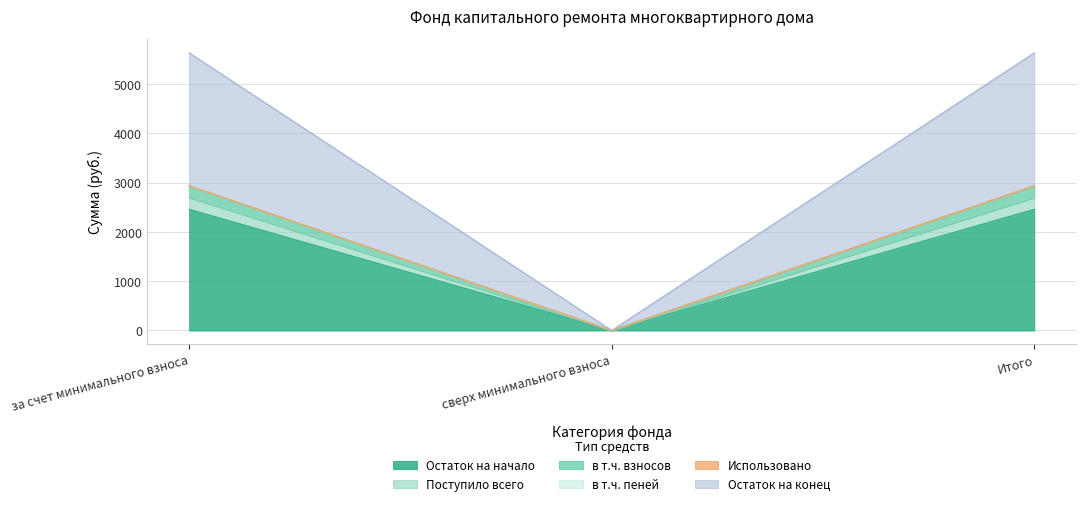

The Остаток на начало series shows 816.0 at за счет минимального взноса. True or false?

False